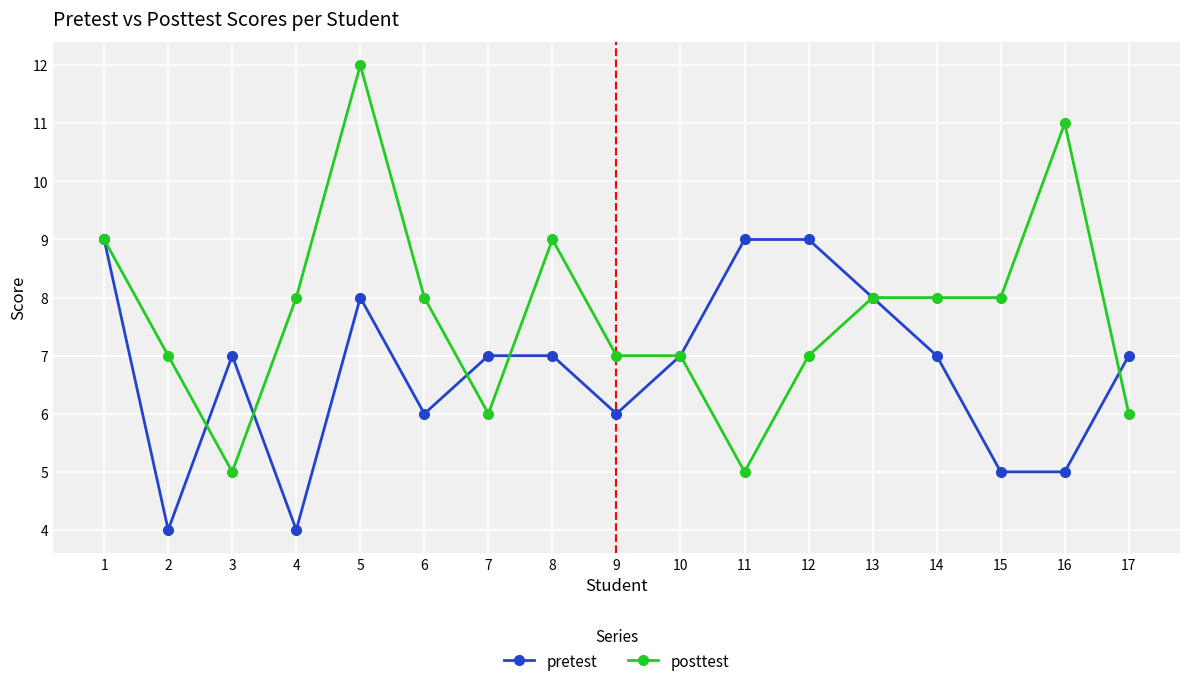

At which category does pretest reach its first local peak?

3